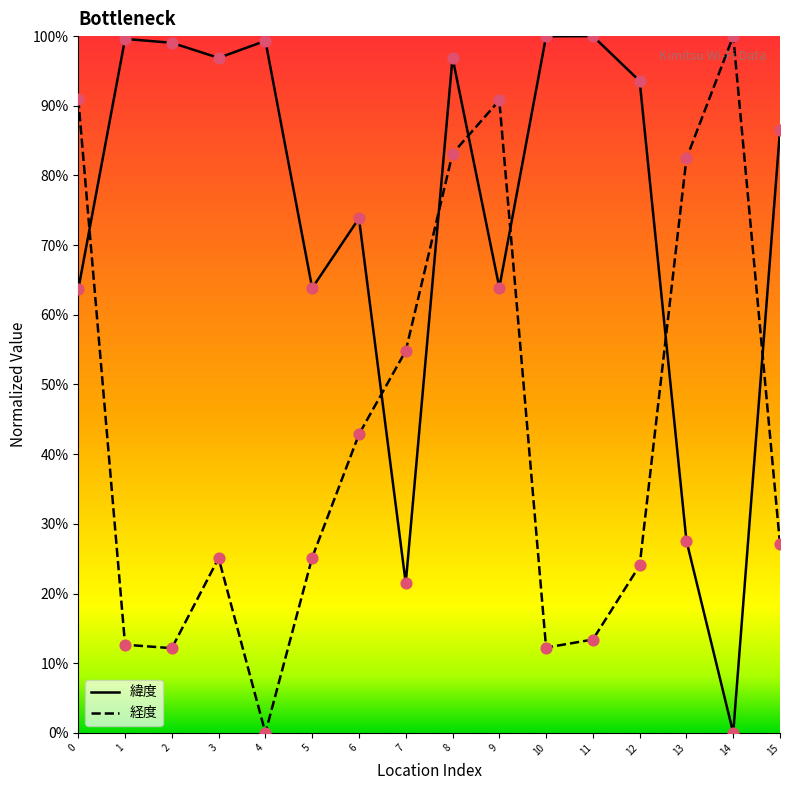

At how many categories does at least one series exceed 0?

16